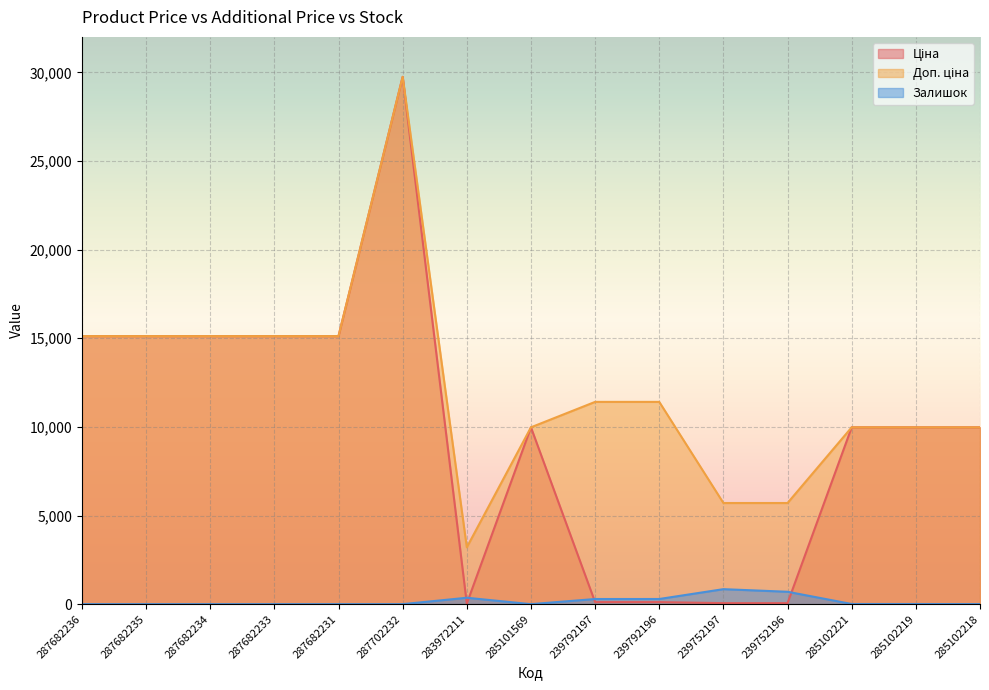

What is the difference between the maximum and minimum values in the Ціна series?

29715.2